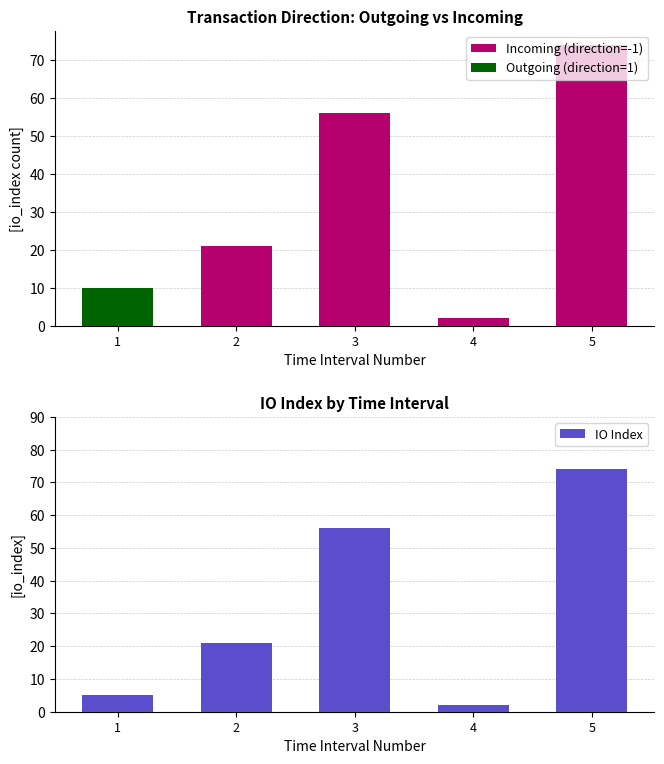

Is the value of IO Index at 2 greater than the value of Outgoing (direction=1) at 4?

Yes